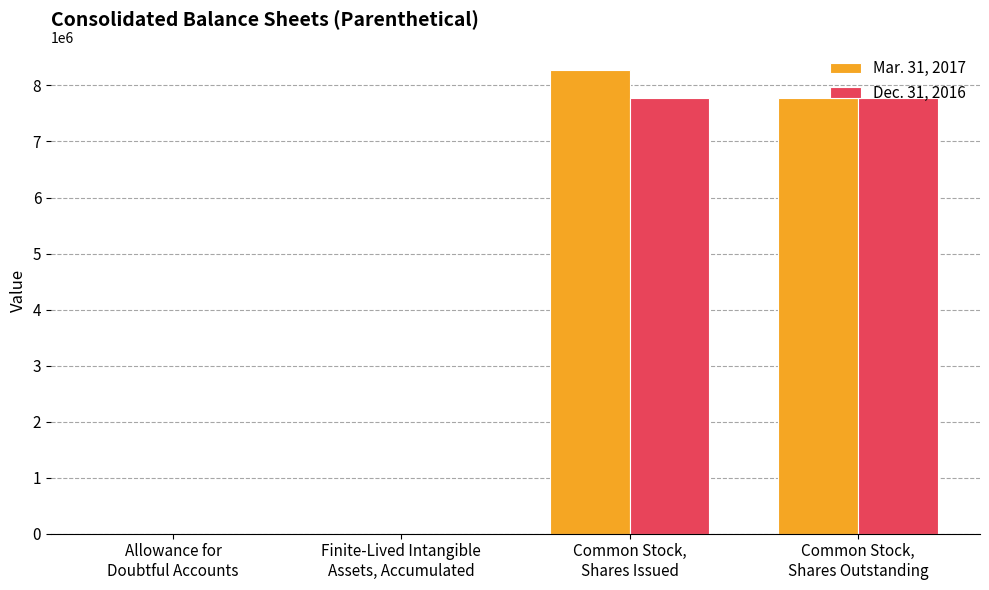

How many categories are shown in the chart?

4